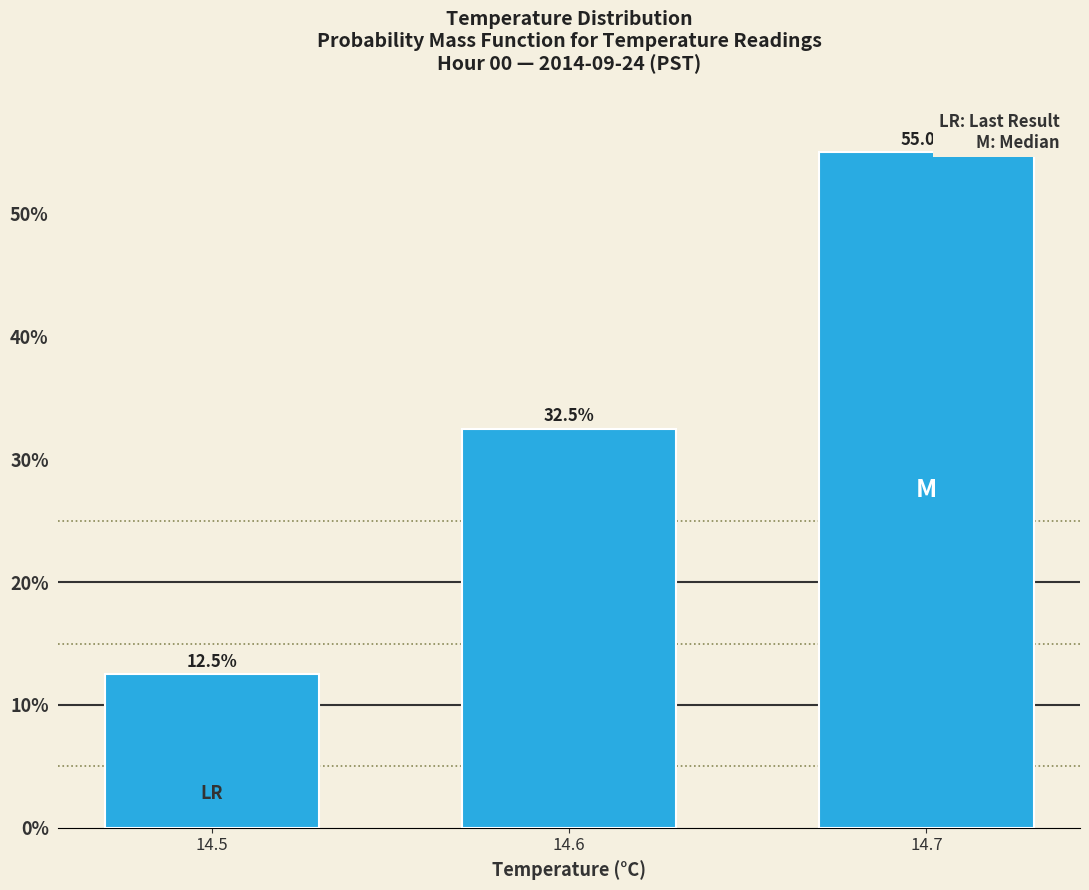

What is the difference between the values at 14.5 and 14.6?

20.0